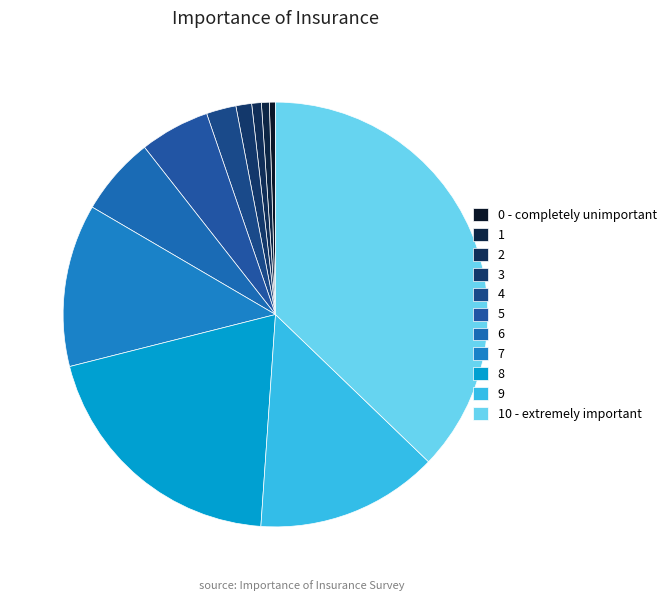

To the nearest percent, what portion does 5 represent?

5%